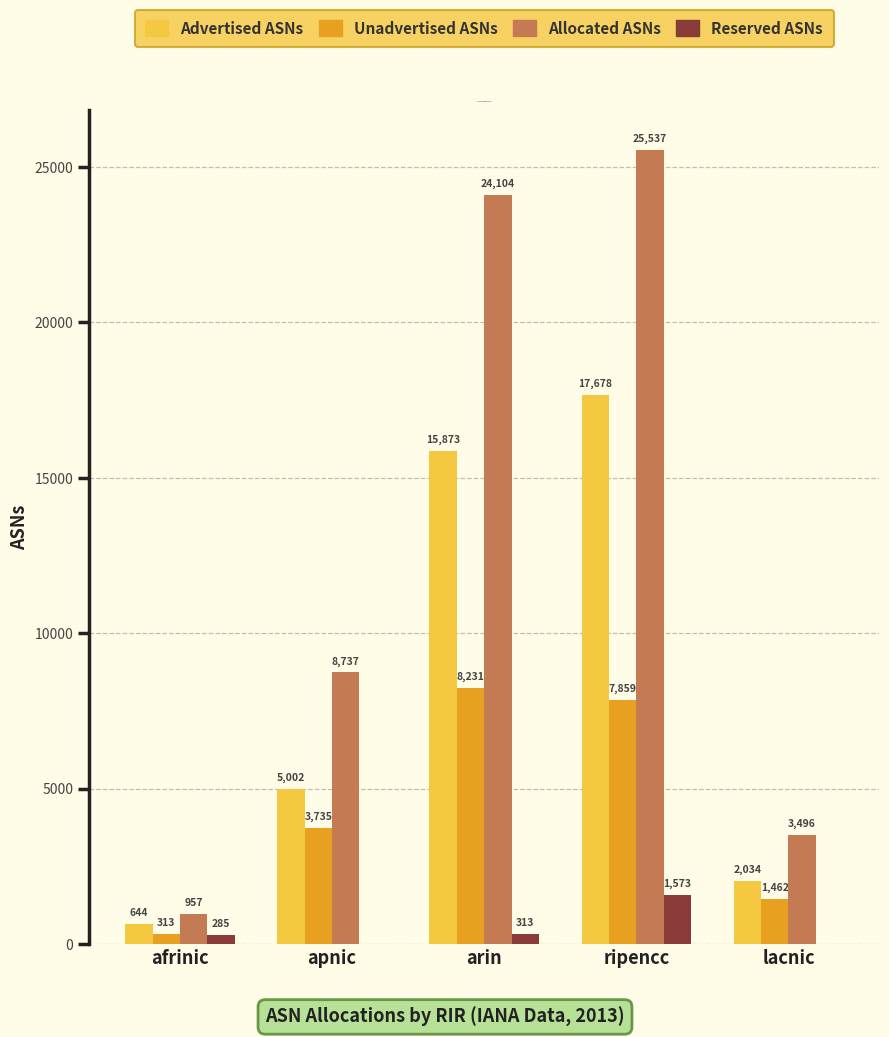

True or false: Advertised ASNs has a value of 644 at afrinic.

True